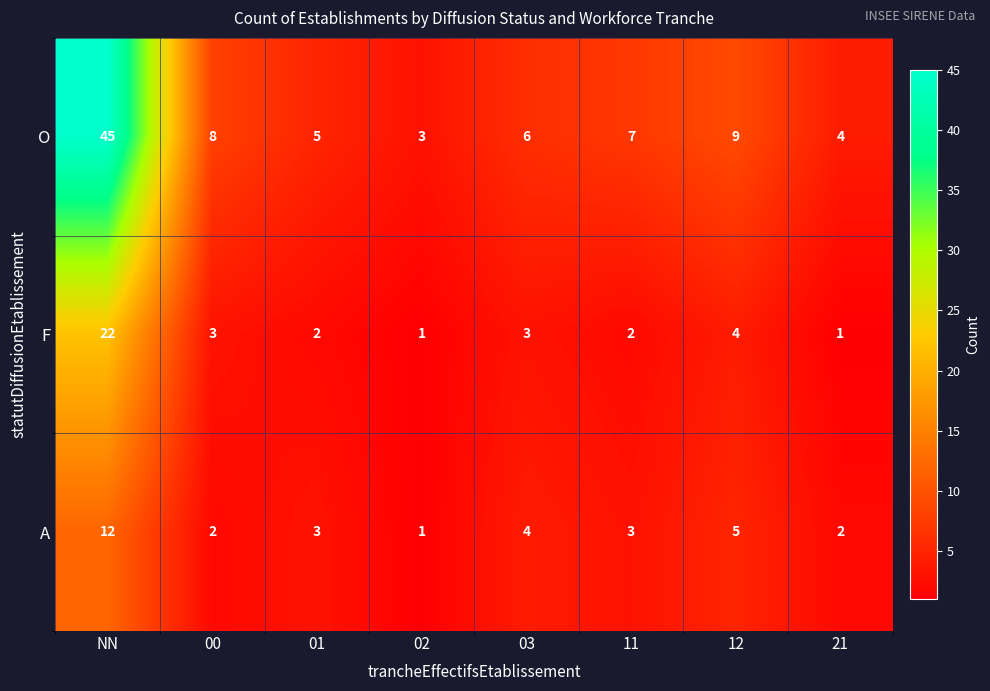

Reading right to left, extract all data points from this chart.

O: 4	9	7	6	3	5	8	45
F: 1	4	2	3	1	2	3	22
A: 2	5	3	4	1	3	2	12